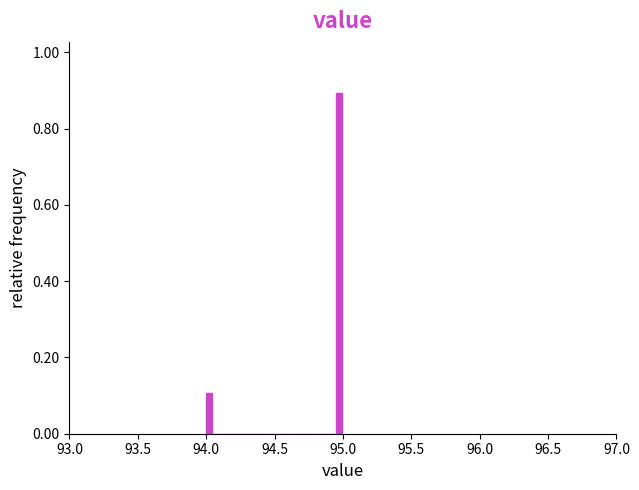

Read against the x-axis, roughly where is the centre of the tallest bar?

94.95